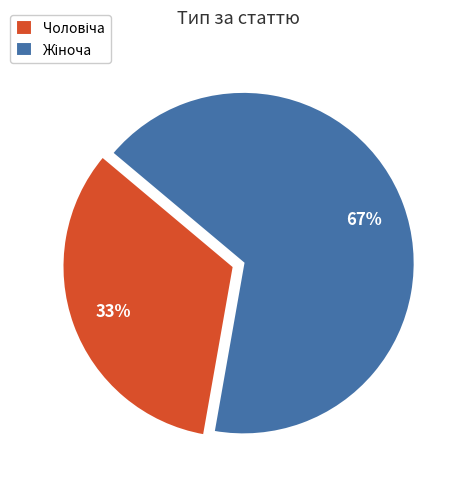

To the nearest percent, what is the average slice percentage?

50%